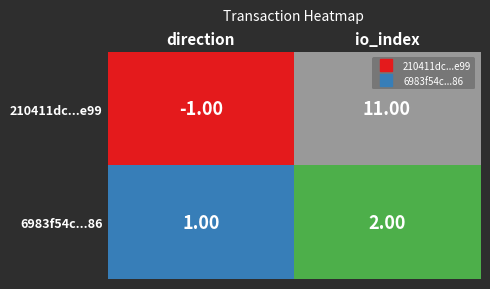

Rank the series by their average value, from highest to lowest.

210411dc...e99, 6983f54c...86